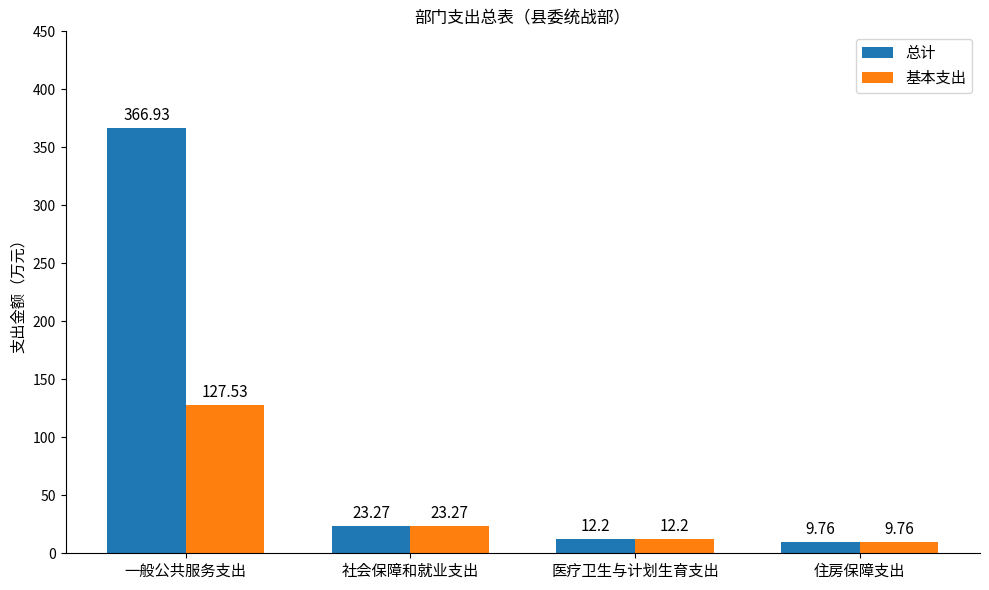

How many values in the 总计 series are below 23?

2